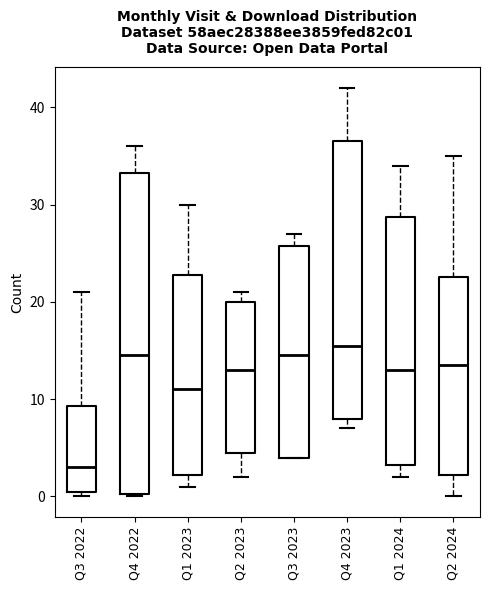

Where does the upper whisker of the box for Q1 2023 end on the y-axis? The values are not printed on the chart, so give them approximately, as read against the axis.

30